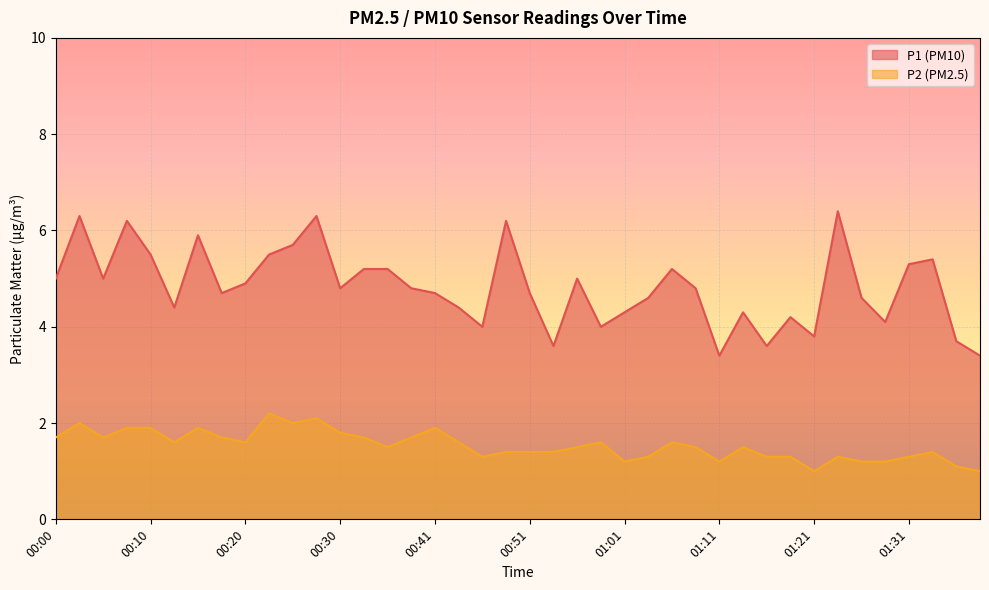

Which series has the widest spread of values?

P1 (PM10)